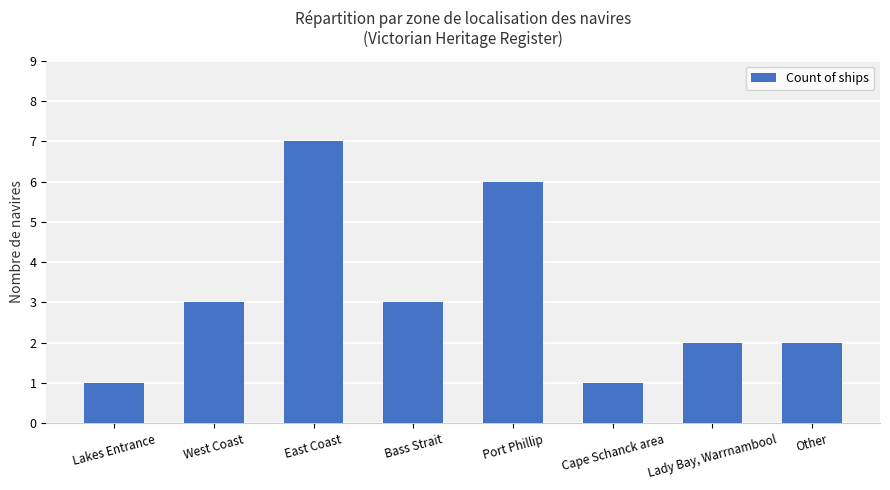

What value does the data have at West Coast?

3